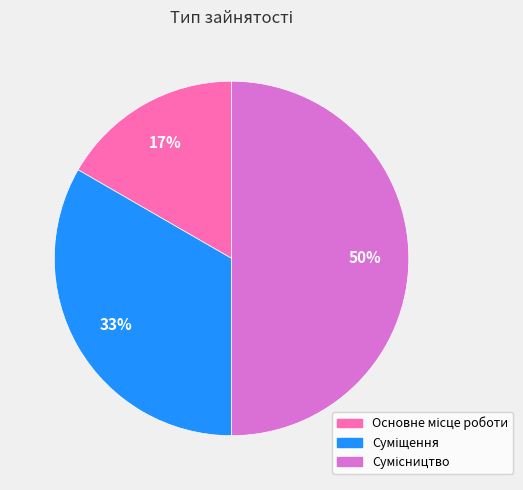

To the nearest percent, what is the average slice percentage?

33%